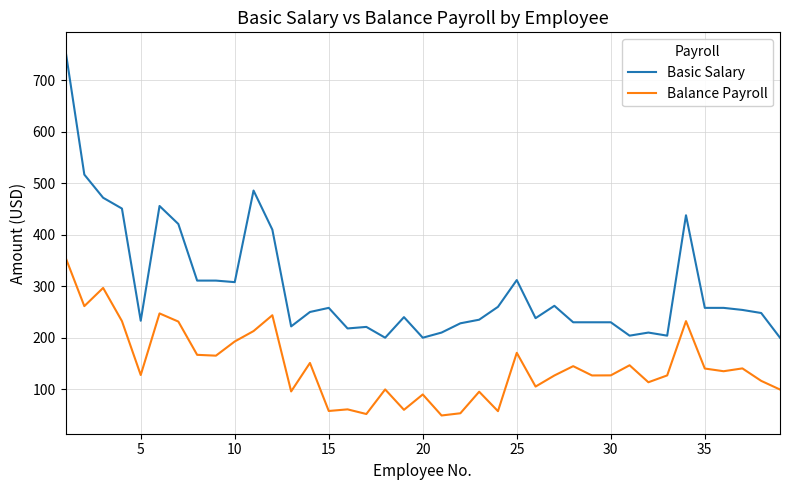

True or false: Balance Payroll and Basic Salary intersect in this chart.

False